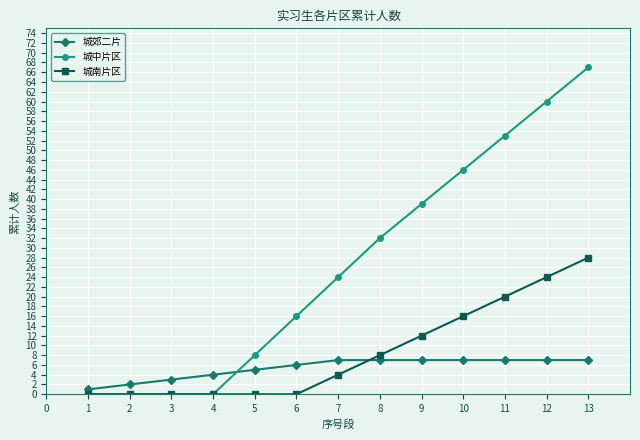

What is the difference between the maximum and second lowest values in the 城南片区 series?

28